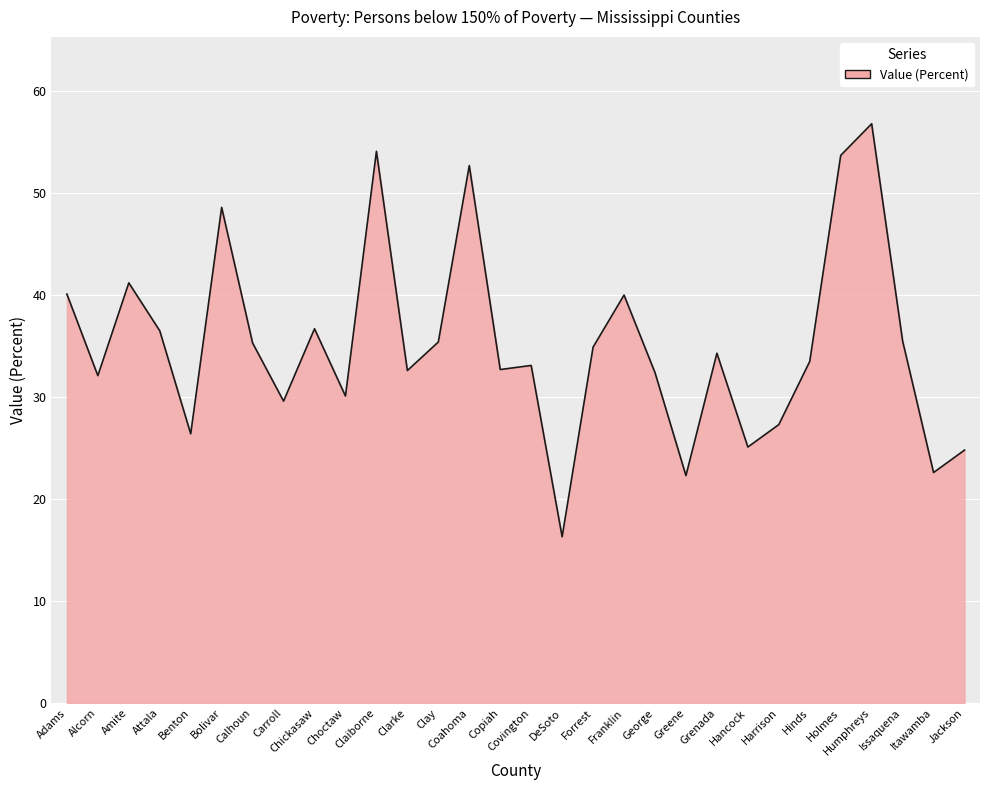

What is the approximate value at Coahoma?

52.7